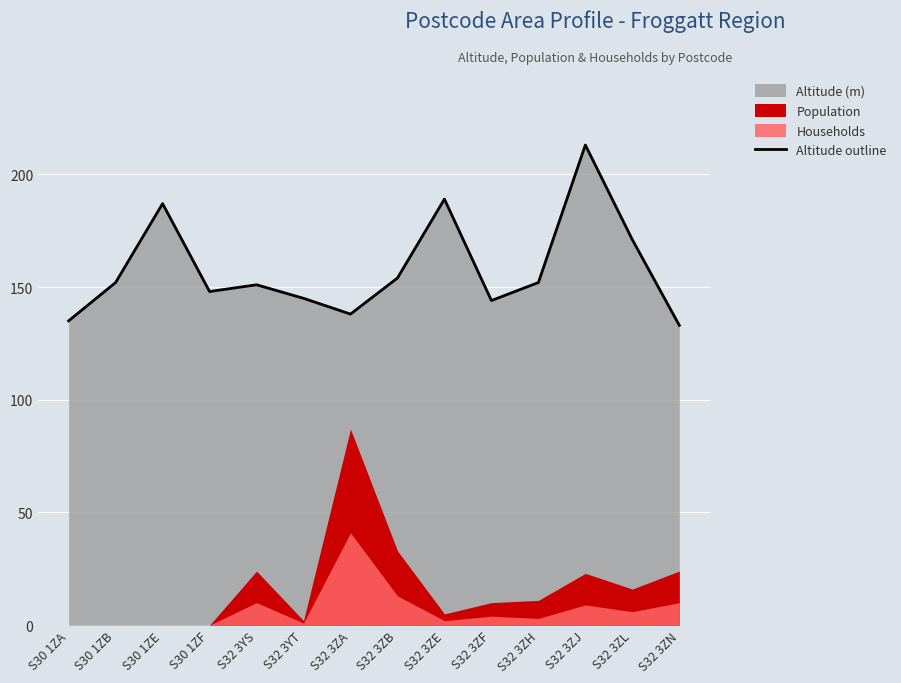

How many values are below 152?

7